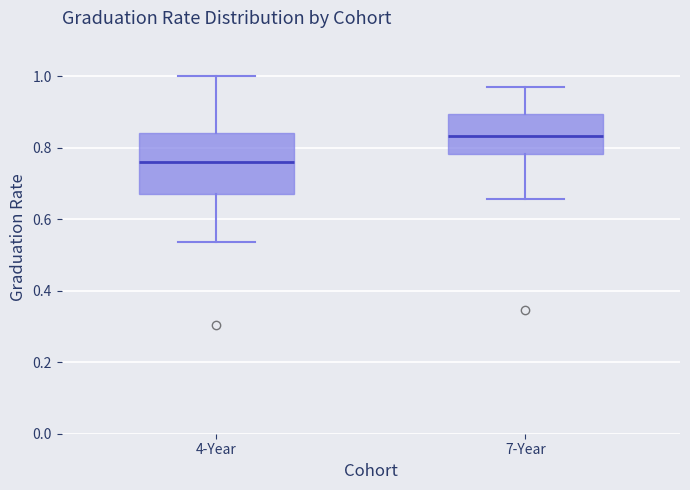

Which box is the tallest, from its lower edge to its upper edge?

4-Year